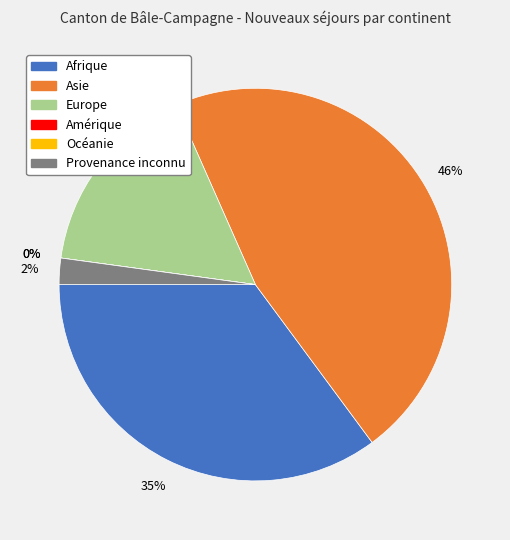

Rank the categories by value from highest to lowest.

Asie, Afrique, Europe, Provenance inconnu, Amérique, Océanie